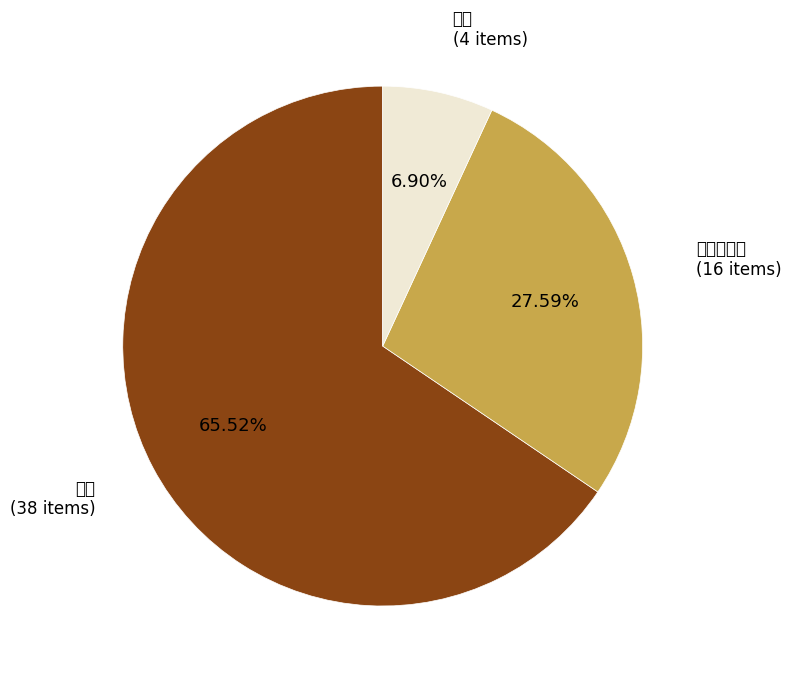

True or false: オプション accounts for 28% of the total.

True